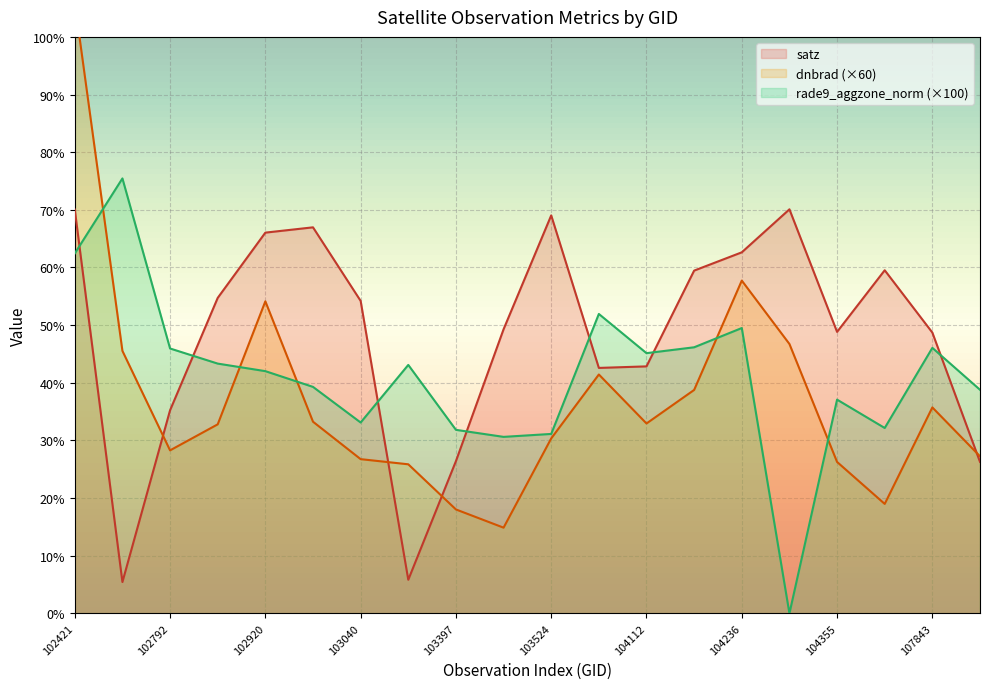

Which series changed the most between 103279 and 104346?

satz